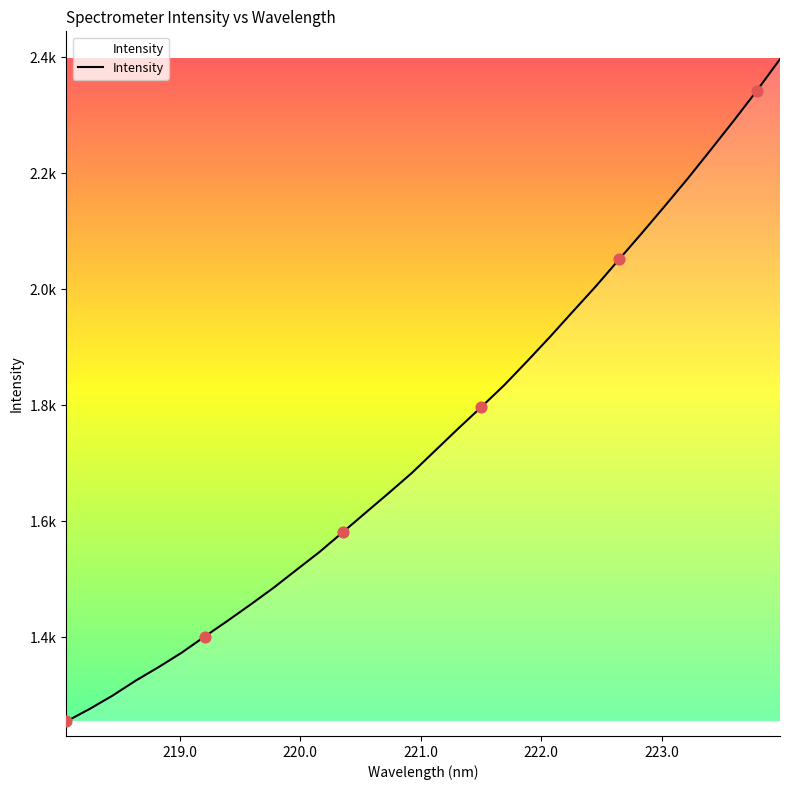

Is this an area chart (filled region under the line)?

Yes